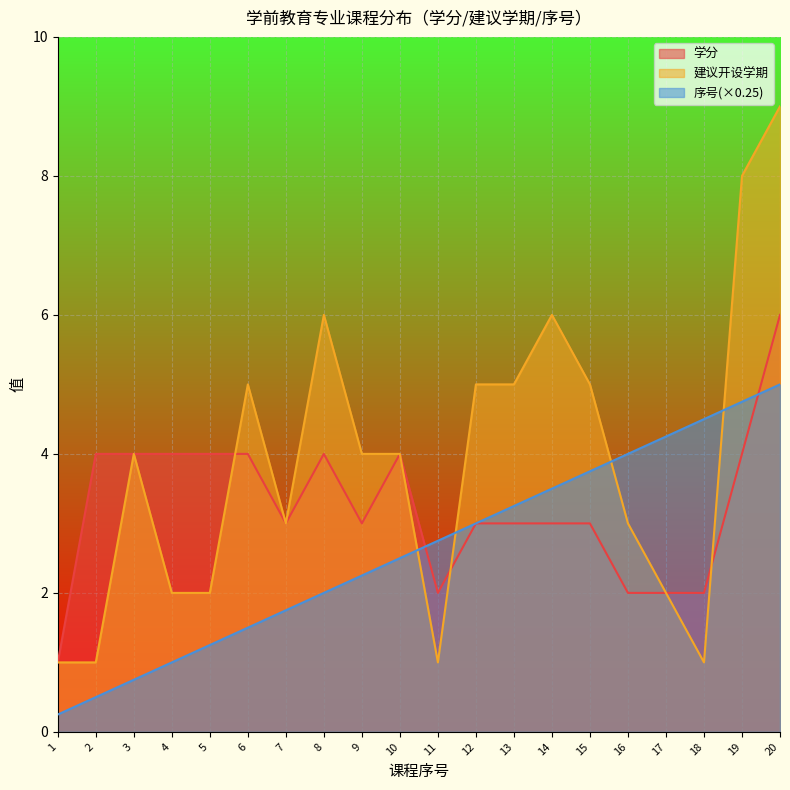

What is the difference between the second highest and second lowest values in the 学分 series?

2.0